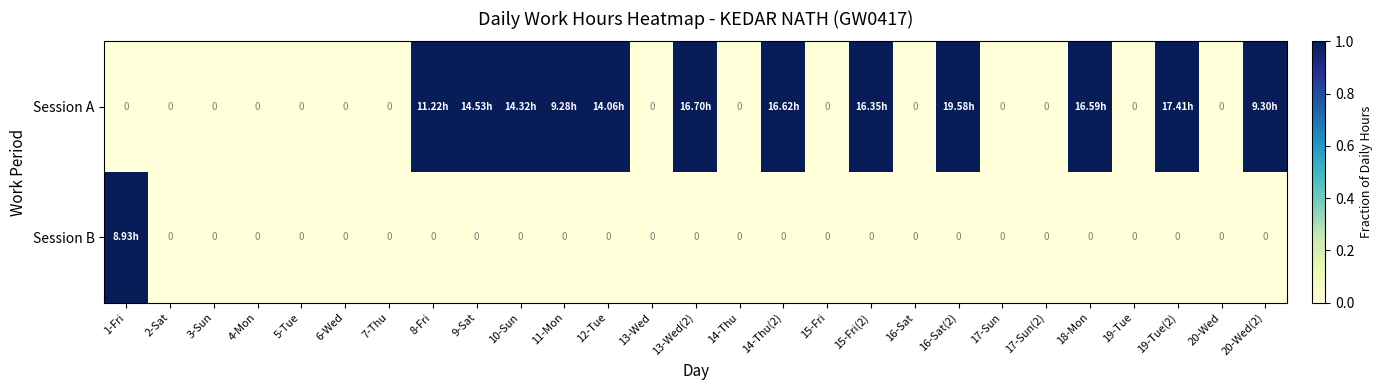

The value of Session A at 13-Wed(2) is 1. True or false?

True